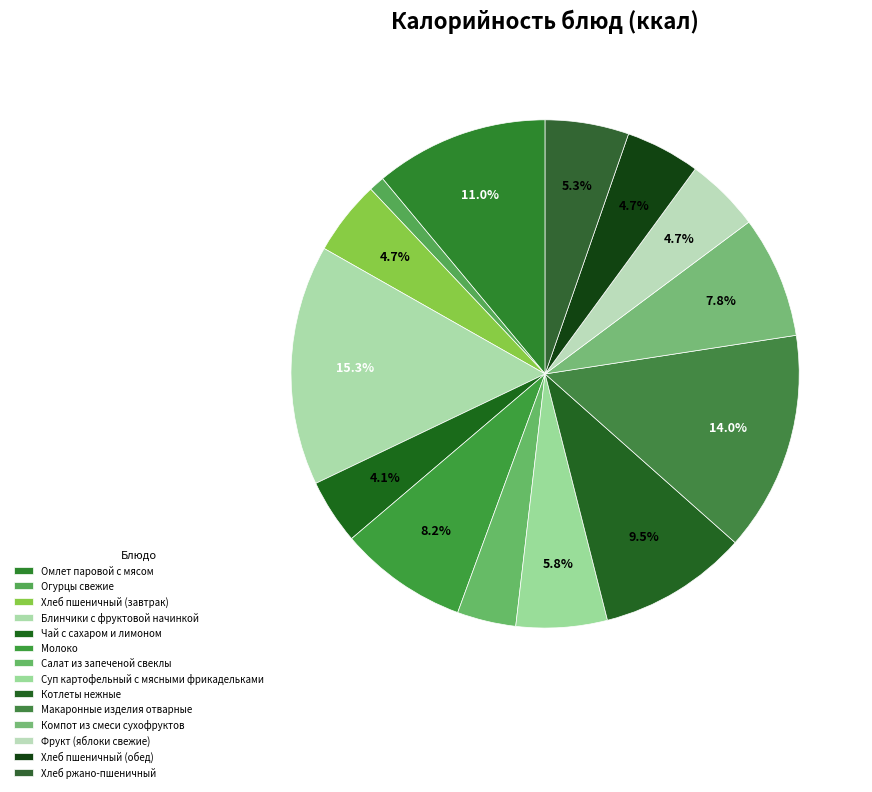

To the nearest percent, what is the combined percentage of Макаронные изделия отварные and Огурцы свежие?

15%